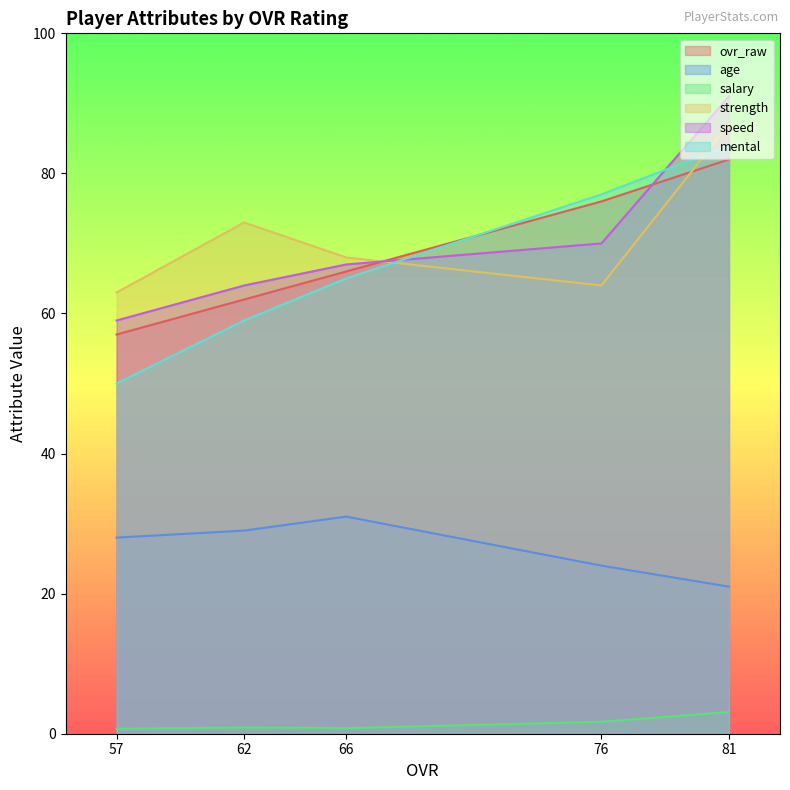

What are all the series names shown in the legend?

ovr_raw, age, salary, strength, speed, mental